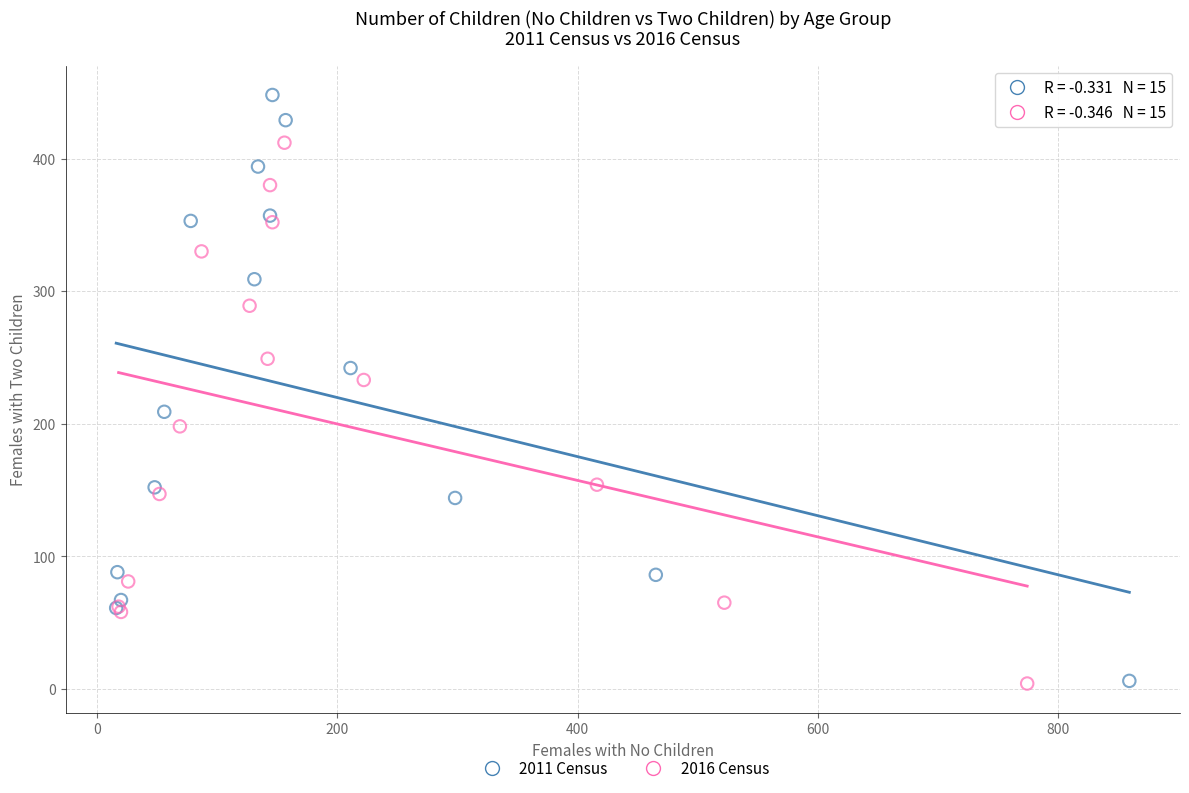

Which series has the largest Y range (max minus min)?

2011 Census